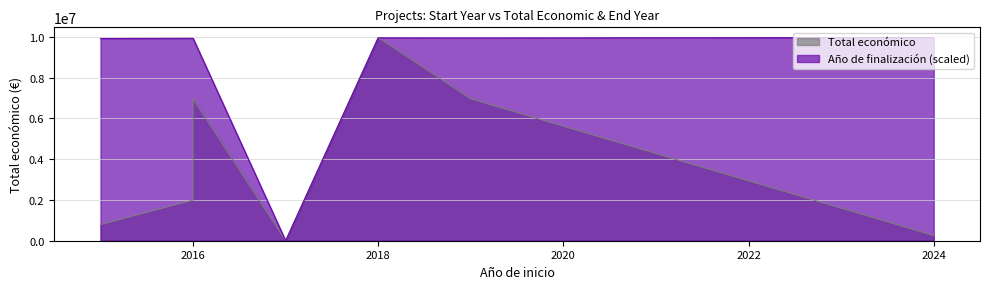

How many categories are shown in the chart?

7